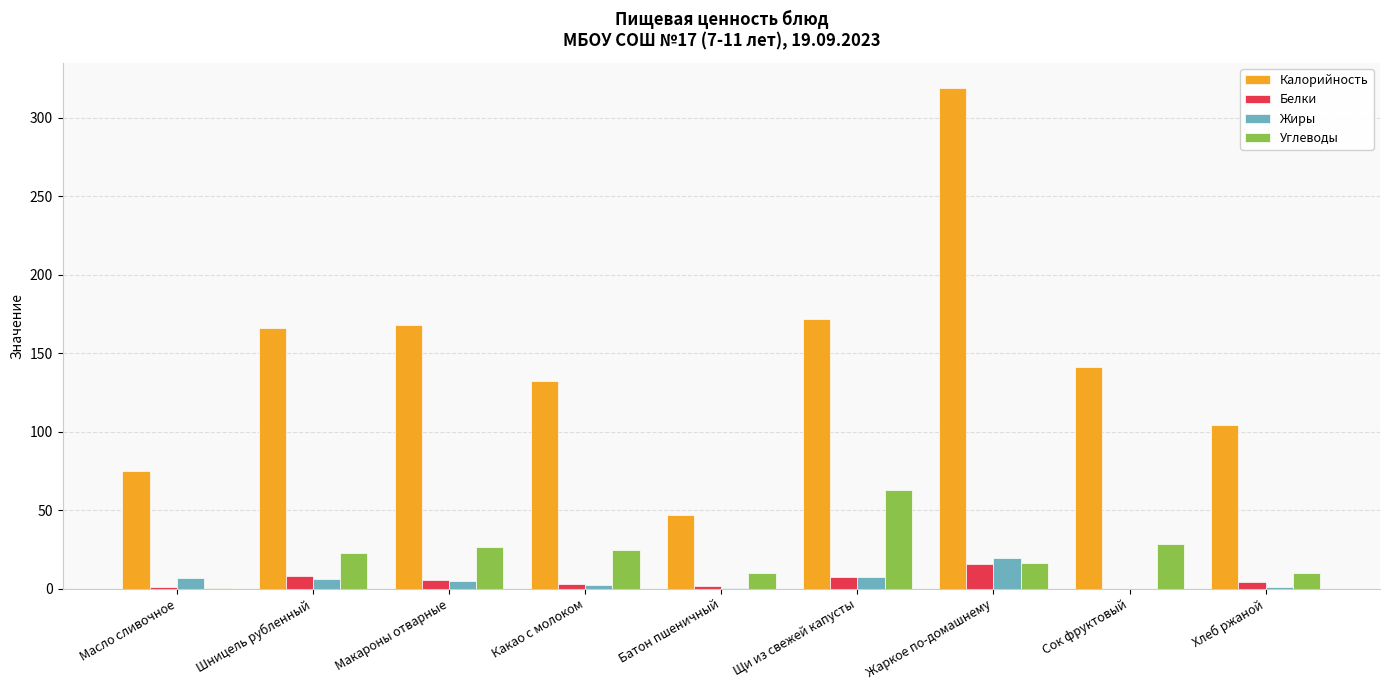

What is the sum of all Углеводы values?

200.9